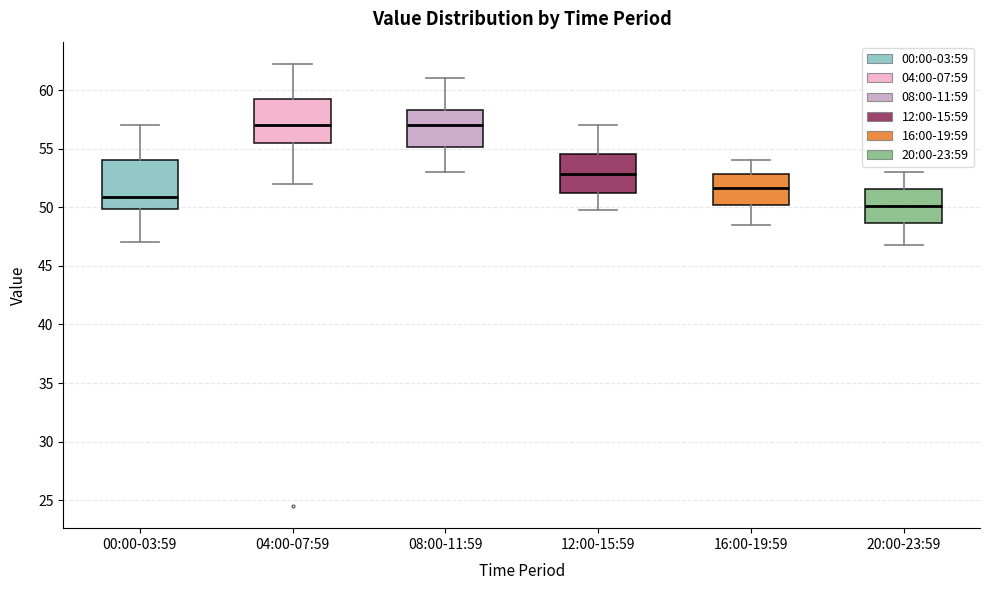

Reading left to right, read every box against the y-axis: the position of its median line, the range the box covers, and the ends of its whiskers. The values are not printed on the chart, so give them approximately, as read against the axis.

00:00-03:59: median 51.0, box 50.0 to 54.0, whiskers 47.0 to 57.0
04:00-07:59: median 57.0, box 55.5 to 59.5, whiskers 52.0 to 62.5
08:00-11:59: median 57.0, box 55.0 to 58.5, whiskers 53.0 to 61.0
12:00-15:59: median 53.0, box 51.0 to 54.5, whiskers 50.0 to 57.0
16:00-19:59: median 51.5, box 50.0 to 53.0, whiskers 48.5 to 54.0
20:00-23:59: median 50.0, box 48.5 to 51.5, whiskers 47.0 to 53.0